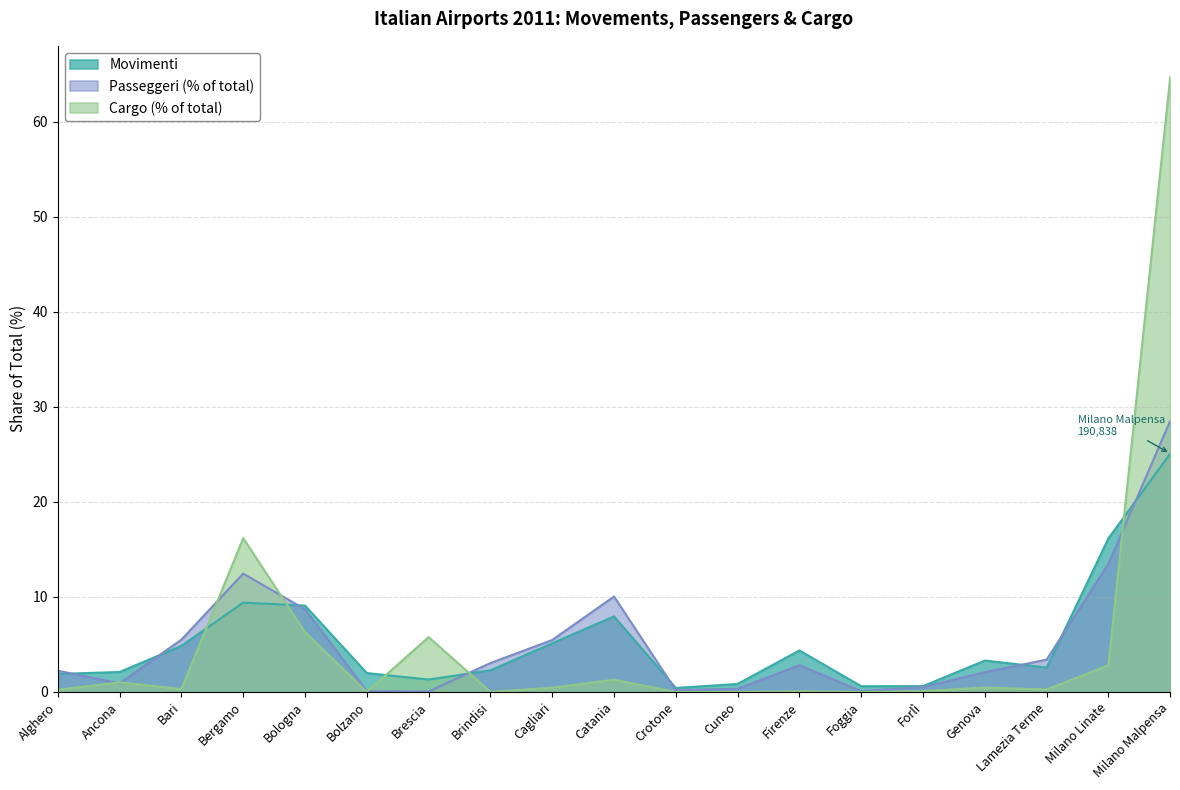

True or false: Passeggeri has more than 1 interior local peaks.

True